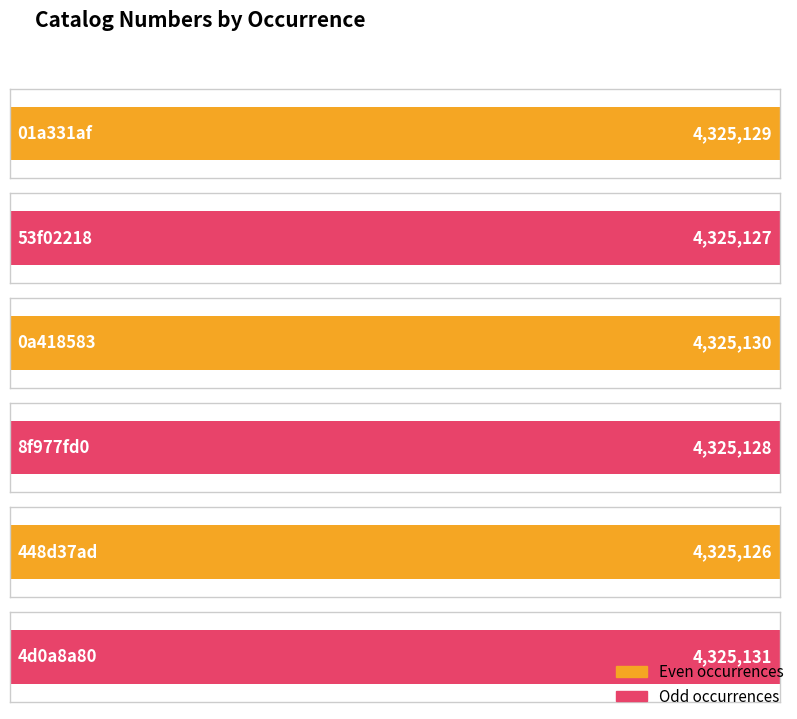

Is it true that the value at 0a418583 is 2842560?

False